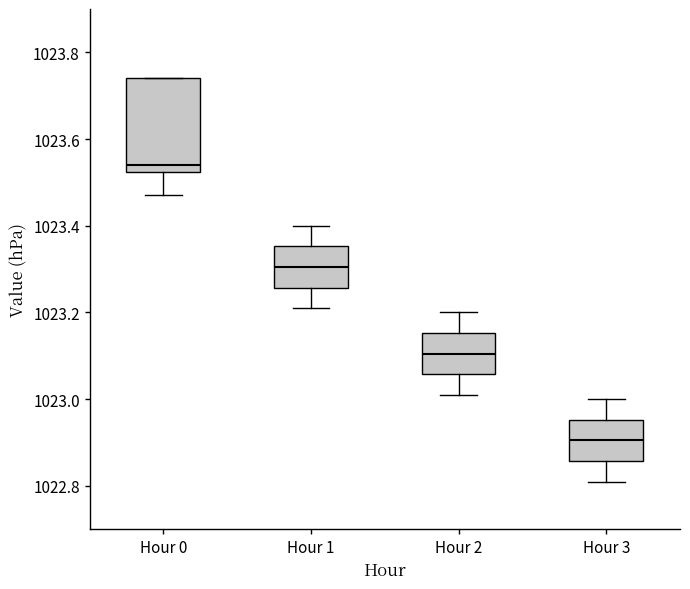

Reading left to right, transcribe this box plot: for each box, give where its median line is, the range the box spans, and where its two whiskers end, as read against the y-axis. The values are not printed on the chart, so give them approximately, as read against the axis.

Hour 0: median 1023.54, box 1023.52 to 1023.74, whiskers 1023.48 to 1023.74
Hour 1: median 1023.30, box 1023.26 to 1023.36, whiskers 1023.22 to 1023.40
Hour 2: median 1023.10, box 1023.06 to 1023.16, whiskers 1023.02 to 1023.20
Hour 3: median 1022.90, box 1022.86 to 1022.96, whiskers 1022.82 to 1023.00